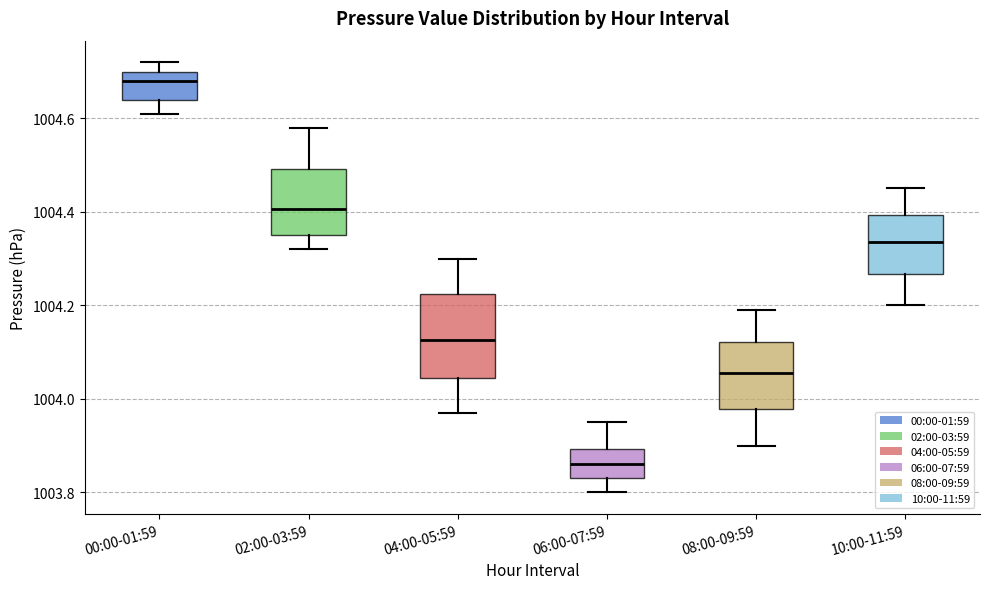

Reading left to right, transcribe this box plot: for each box, give where its median line is, the range the box spans, and where its two whiskers end, as read against the y-axis. The values are not printed on the chart, so give them approximately, as read against the axis.

00:00-01:59: median 1004.68, box 1004.64 to 1004.70, whiskers 1004.62 to 1004.72
02:00-03:59: median 1004.40, box 1004.36 to 1004.50, whiskers 1004.32 to 1004.58
04:00-05:59: median 1004.12, box 1004.04 to 1004.22, whiskers 1003.98 to 1004.30
06:00-07:59: median 1003.86, box 1003.84 to 1003.90, whiskers 1003.80 to 1003.96
08:00-09:59: median 1004.06, box 1003.98 to 1004.12, whiskers 1003.90 to 1004.20
10:00-11:59: median 1004.34, box 1004.26 to 1004.40, whiskers 1004.20 to 1004.46